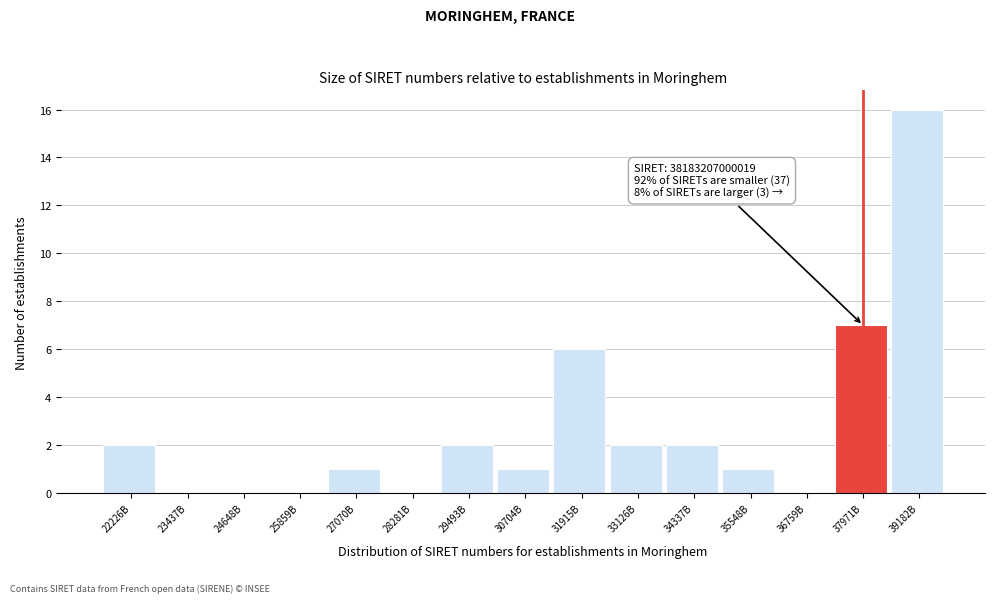

Reading left to right, what are all the values shown in this chart?

22226B=2	23437B=0	24648B=0	25859B=0	27070B=1	28281B=0	29493B=2	30704B=1	31915B=6	33126B=2	34337B=2	35548B=1	36759B=0	37971B=7	39182B=16